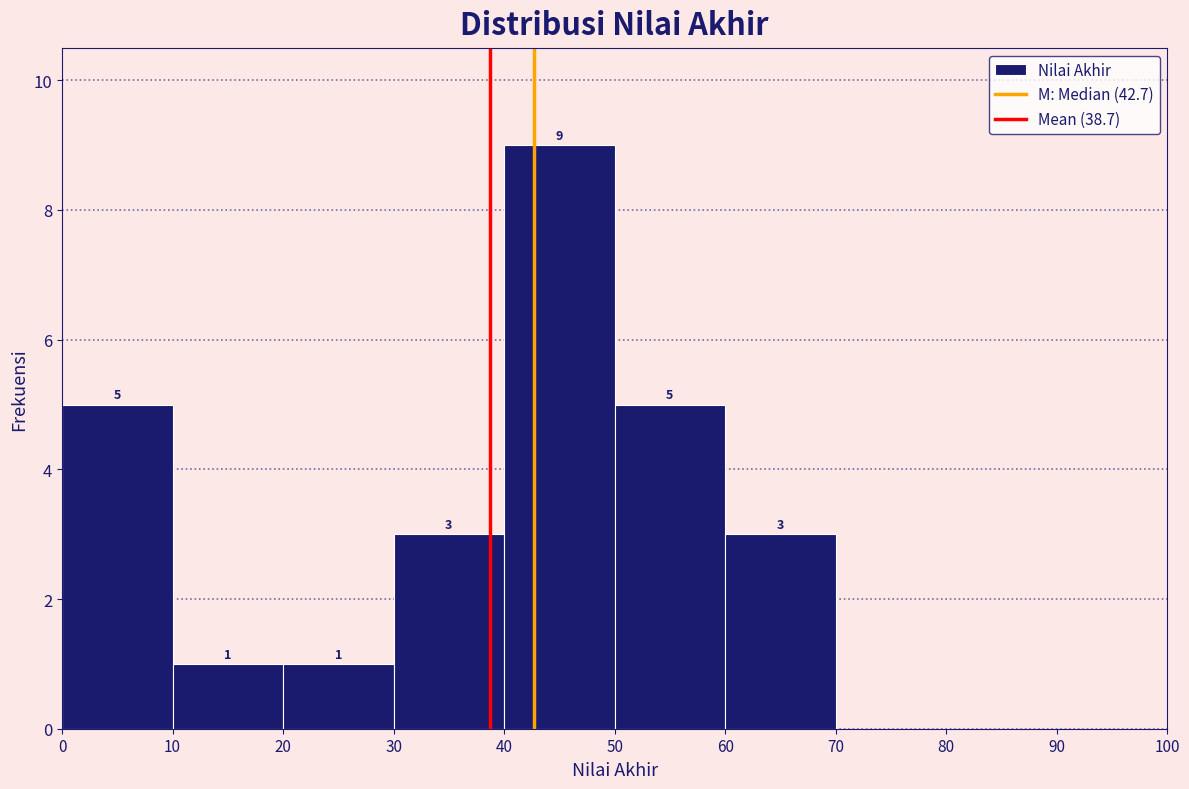

Which range on the x-axis has the tallest bar?

40 to 50